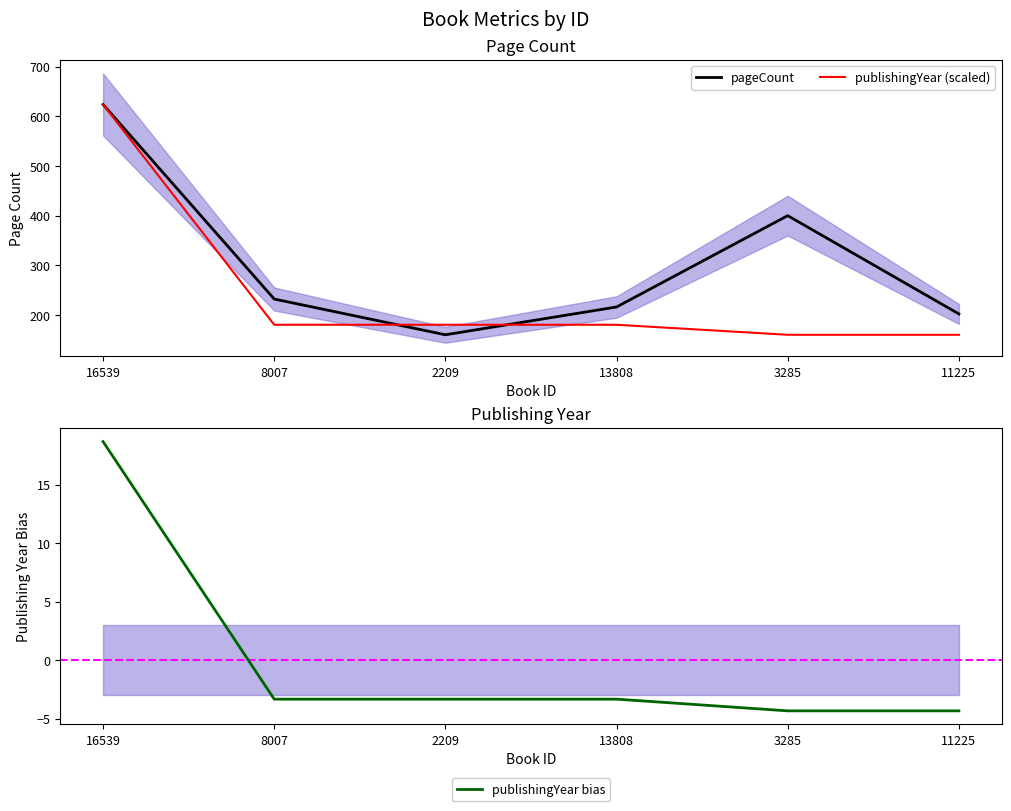

Where do publishingYear (scaled) and pageCount first cross each other?

8007 and 2209